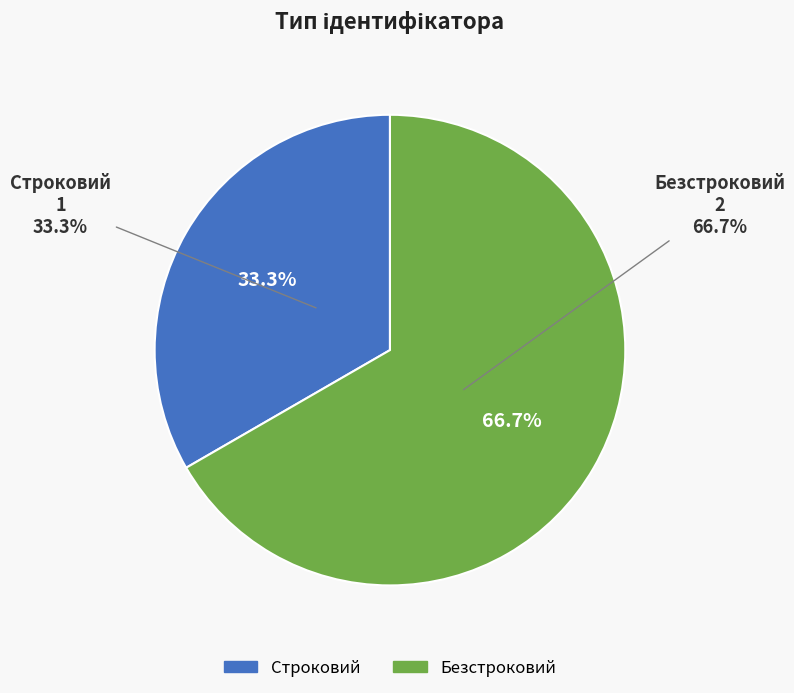

True or false: Безстроковий accounts for 67% of the total.

True